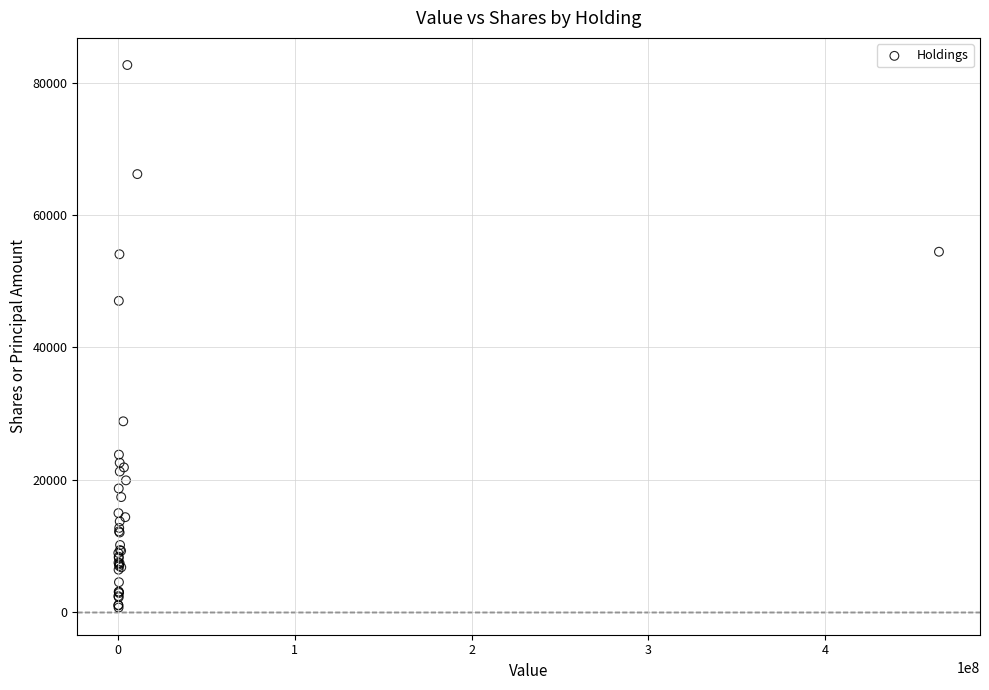

What Y value in the scatter plot is closest to 41689?

47044